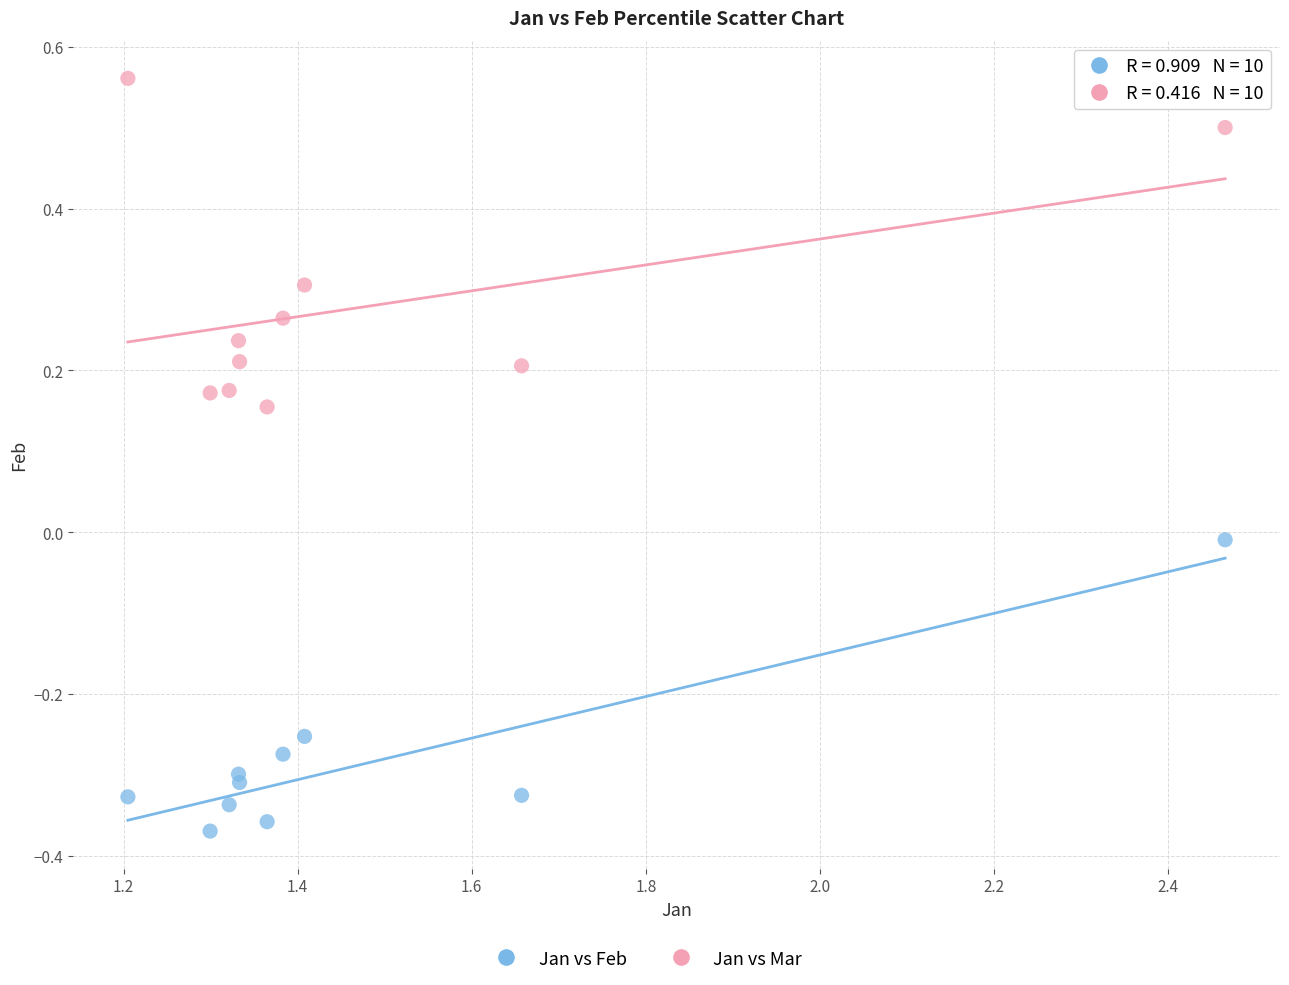

Across all data points, what is the range of X values (max minus min)?

1.3